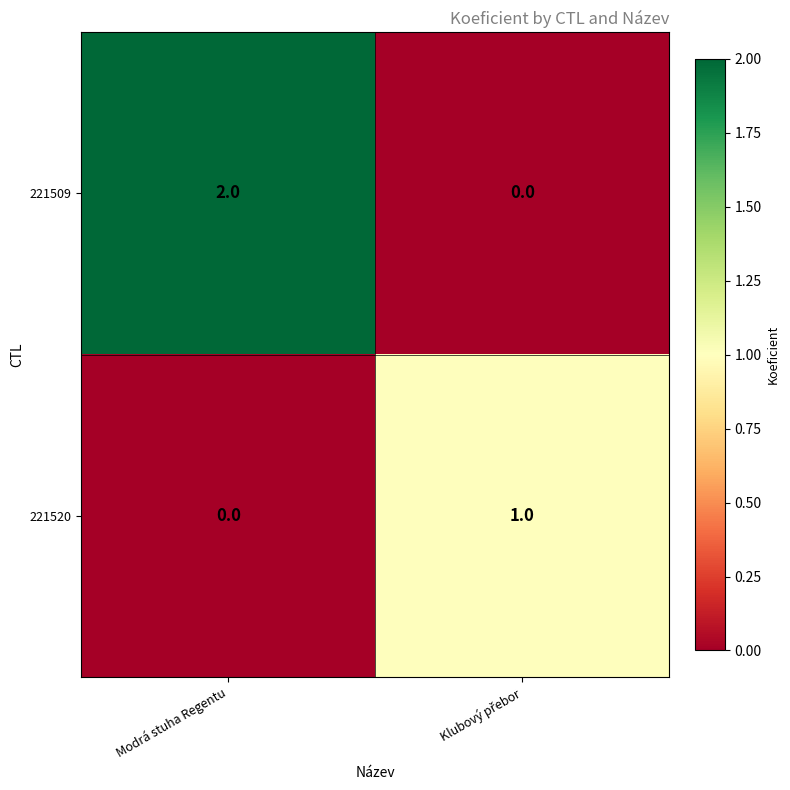

Rank the series by their maximum value, from lowest to highest.

221520, 221509